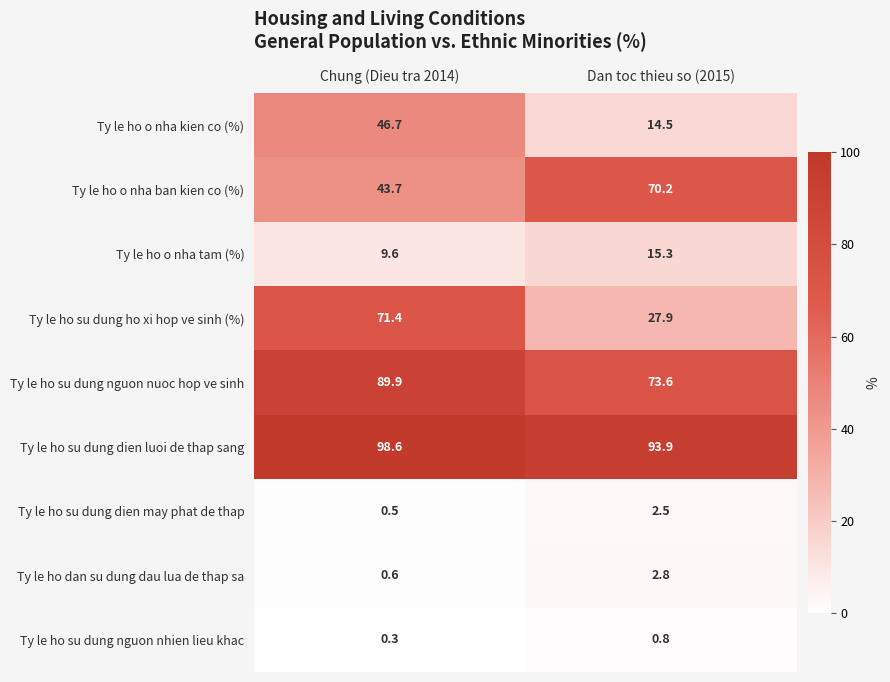

How many data points in Ty le ho su dung ho xi hop ve sinh (%) are above 71?

1